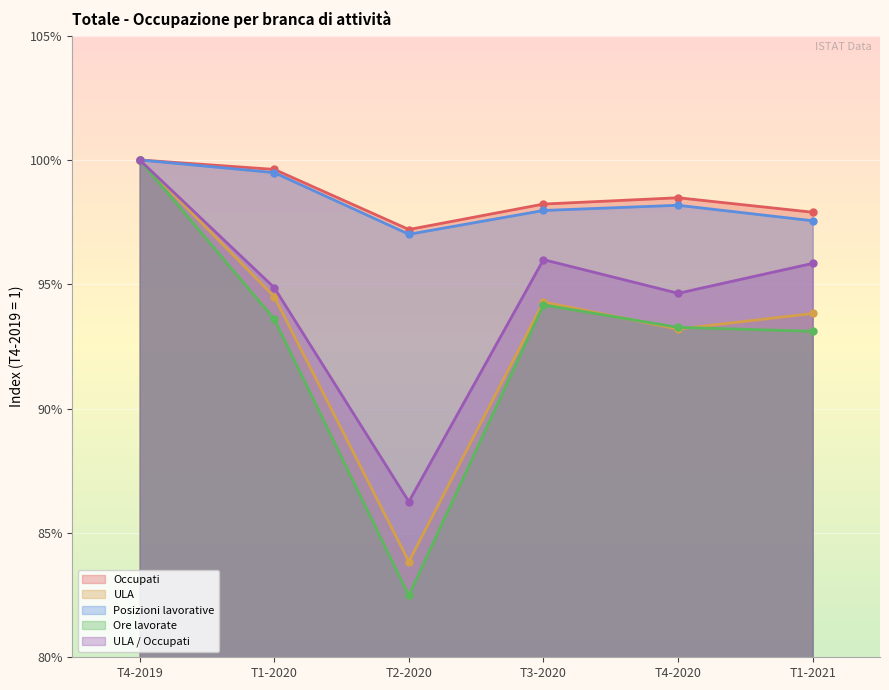

At how many categories does at least one series exceed 0?

6